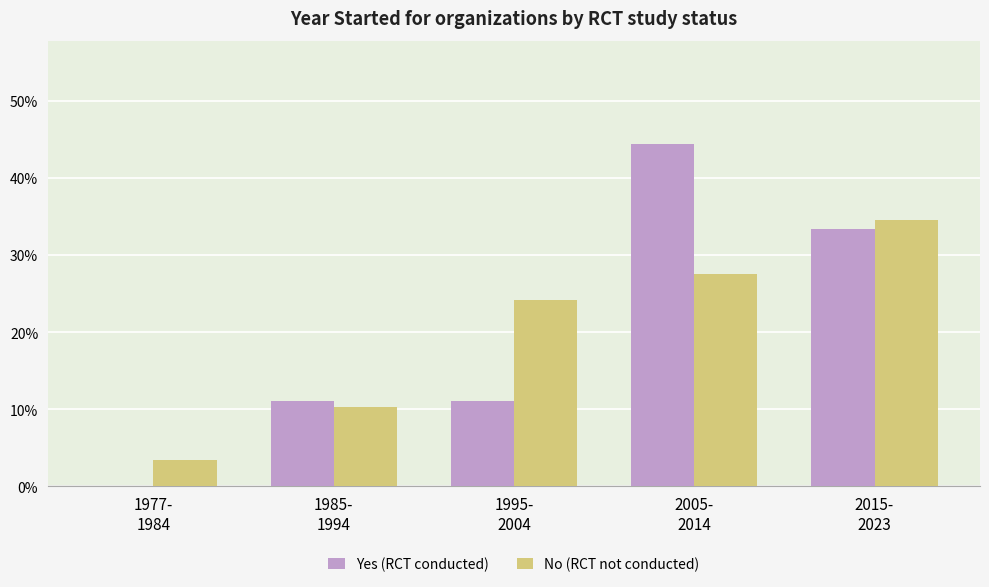

At which category is the sum across all series the highest?

2005-
2014